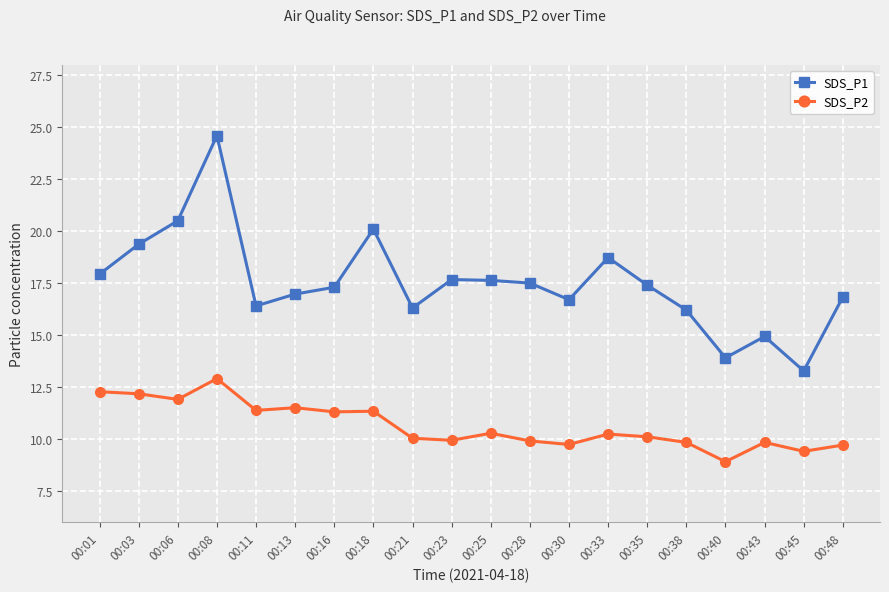

What is the value of the SDS_P2 point at the 6th from the left?

11.5